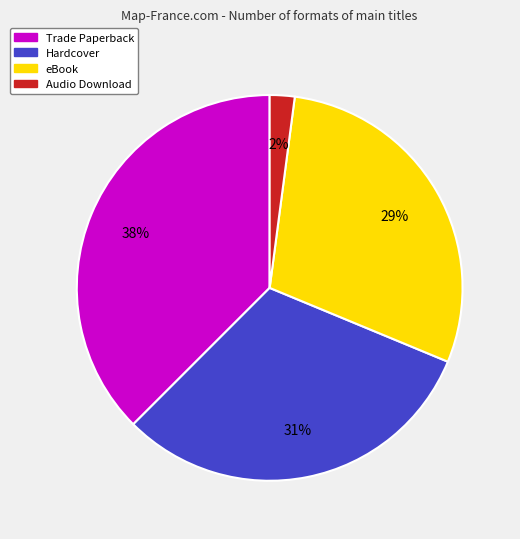

The Audio Download slice represents 2% of the pie. True or false?

True